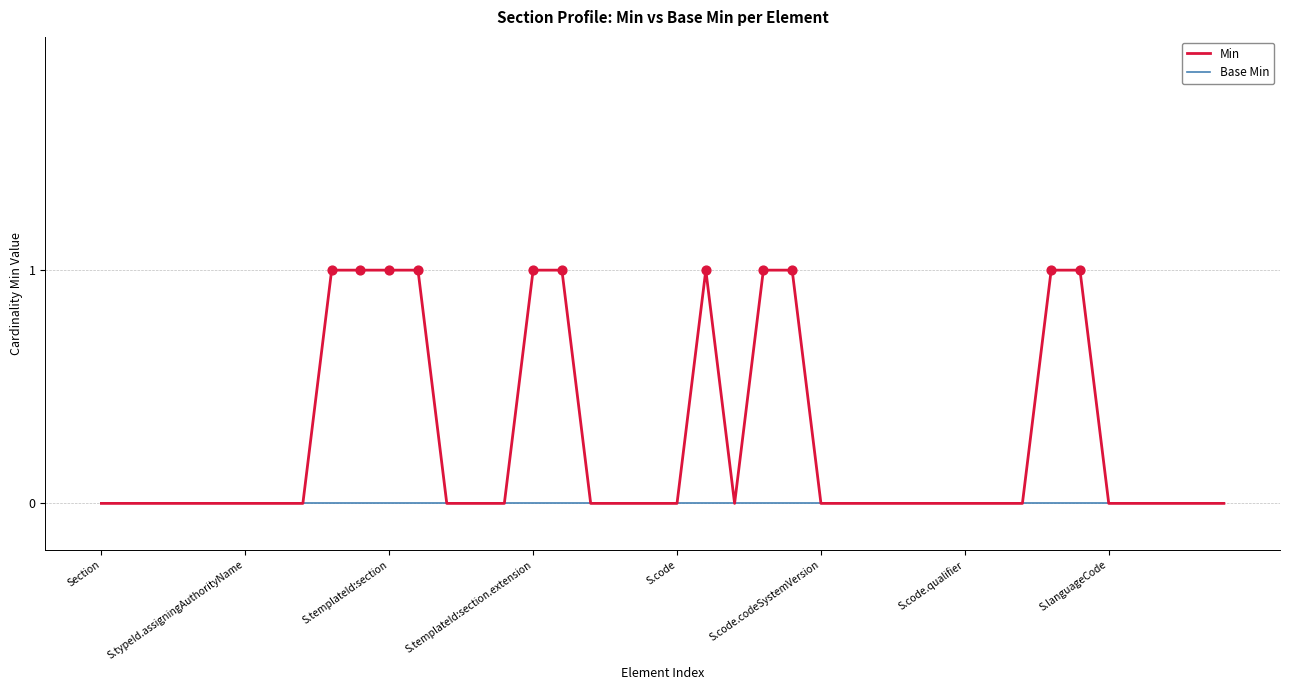

Which series has the largest total across all categories?

Min